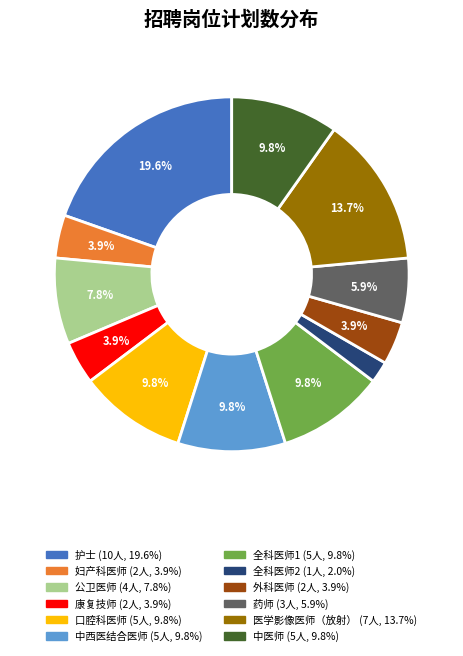

Count the number of slices in the pie.

12